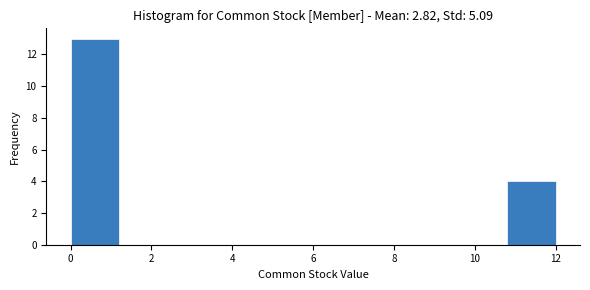

What is the height of the bar covering 0.0 to 1.2 on the x-axis? The values are not printed on the chart, so give them approximately, as read against the axis.

13